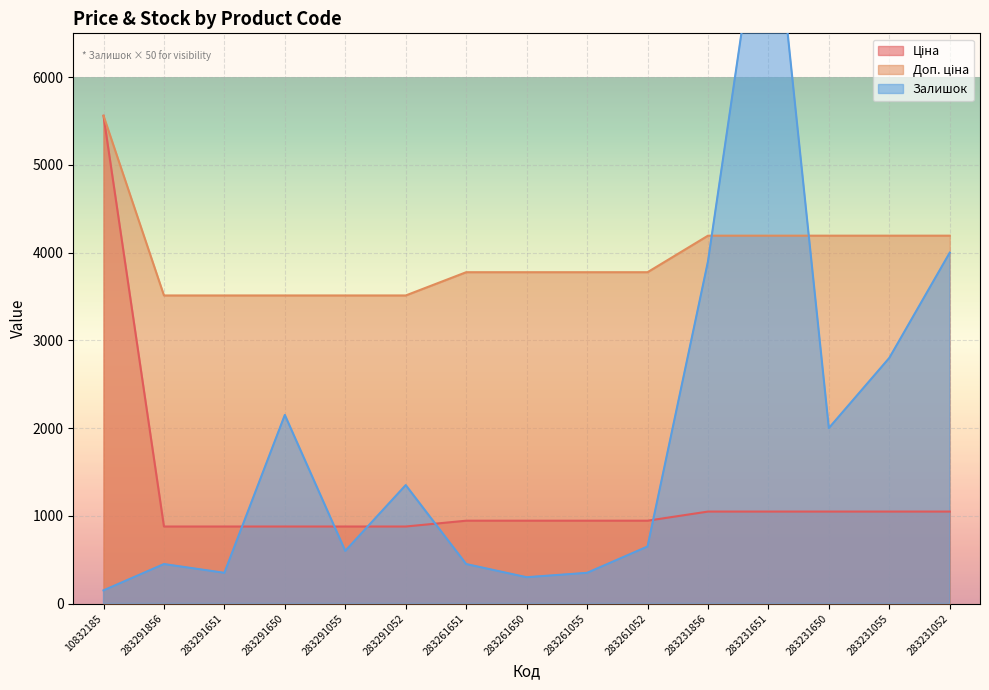

Reading left to right, transcribe all the data shown in this chart.

Ціна: 5560.3	878.0	878.0	878.0	878.0	878.0	944.2	944.2	944.2	944.2	1048.4	1048.4	1048.4	1048.4	1048.4
Доп. ціна: 5560.3	3511.9	3511.9	3511.9	3511.9	3511.9	3777.0	3777.0	3777.0	3777.0	4193.5	4193.5	4193.5	4193.5	4193.5
Залишок: 150.0	450.0	350.0	2150.0	600.0	1350.0	450.0	300.0	350.0	650.0	3900.0	8600.0	2000.0	2800.0	4000.0